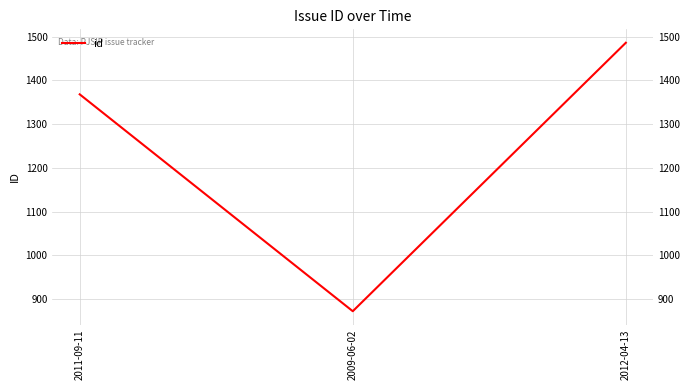

Reading left to right, extract all data points from this chart.

1368	872	1486